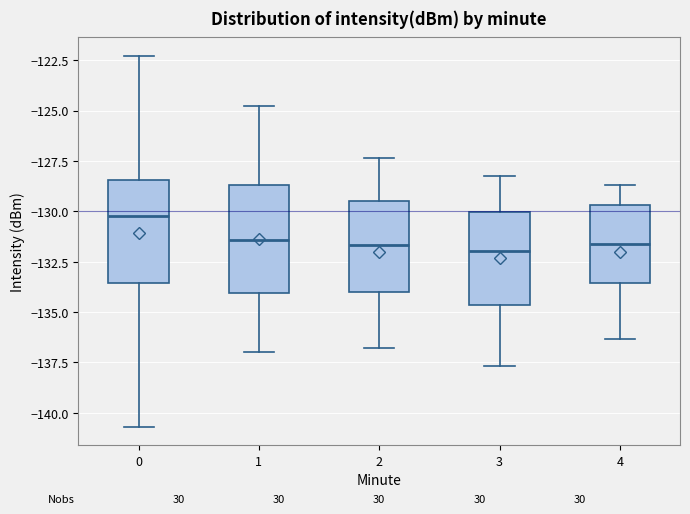

Reading left to right, read every box against the y-axis: the position of its median line, the range the box covers, and the ends of its whiskers. The values are not printed on the chart, so give them approximately, as read against the axis.

0: median -130.0, box -133.5 to -128.5, whiskers -140.5 to -122.5
1: median -131.5, box -134.0 to -128.5, whiskers -137.0 to -125.0
2: median -131.5, box -134.0 to -129.5, whiskers -137.0 to -127.5
3: median -132.0, box -134.5 to -130.0, whiskers -137.5 to -128.0
4: median -131.5, box -133.5 to -129.5, whiskers -136.5 to -128.5